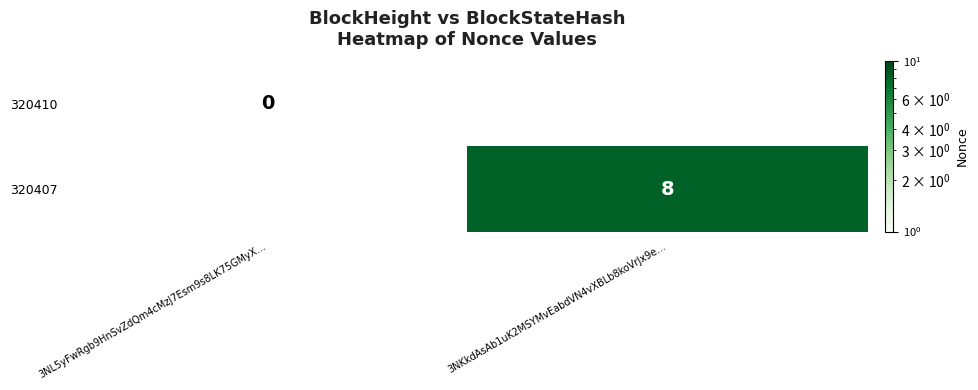

Is it true that 320407 equals 8 at 3NKkdAsAb1uK2MSYMvEabdVN4vXBLb8koVrJx9e…?

True